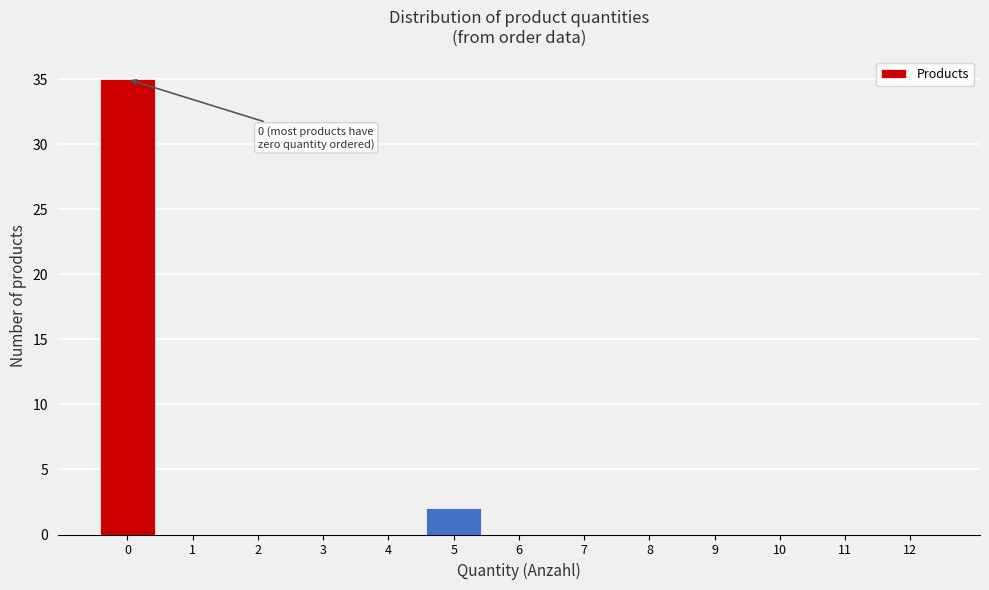

Reading left to right, transcribe all the data shown in this chart.

0=35	1=0	2=0	3=0	4=0	5=2	6=0	7=0	8=0	9=0	10=0	11=0	12=0